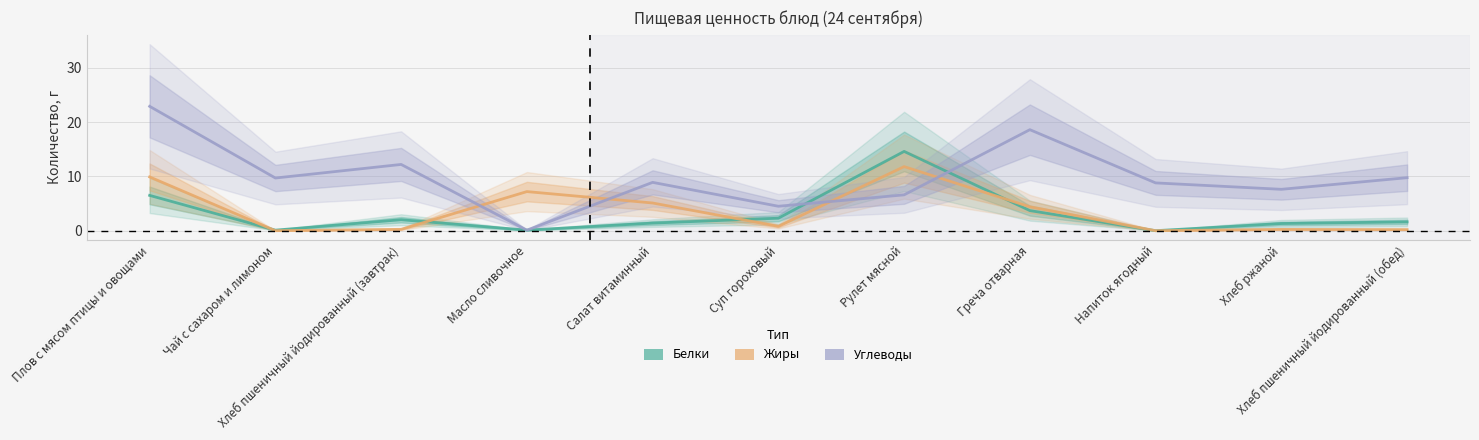

What is the value of the Белки point at the 6th from the left?

2.3